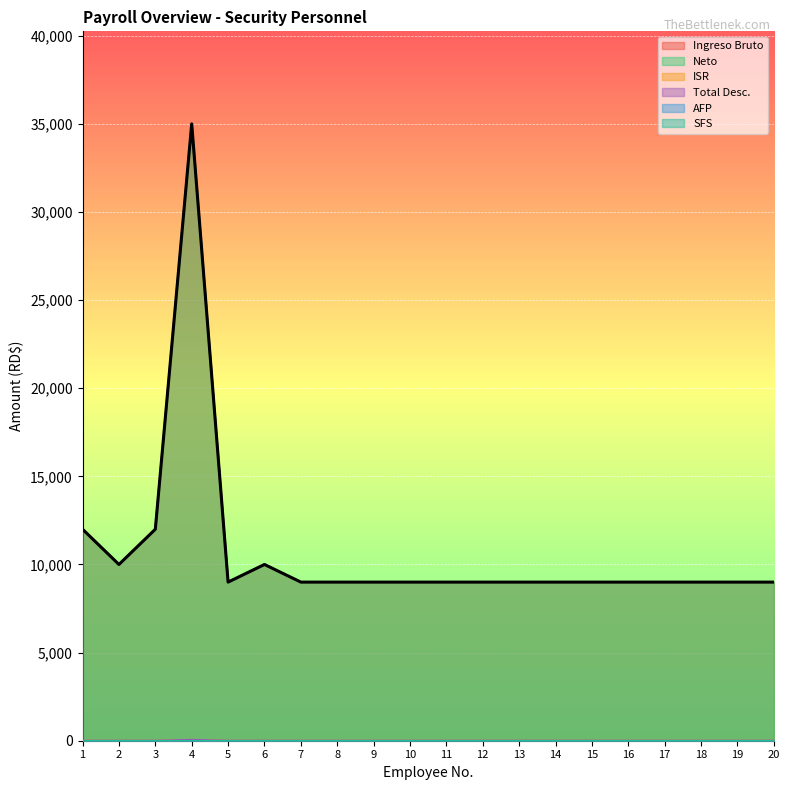

Does the chart display data point markers on the line(s)?

No